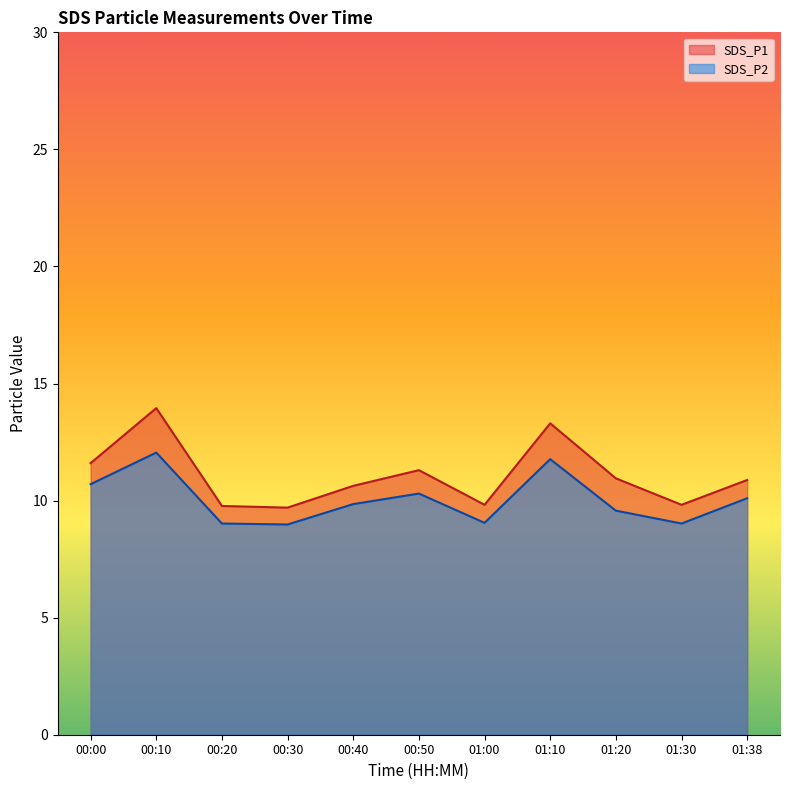

What are all the series names shown in the legend?

SDS_P1, SDS_P2